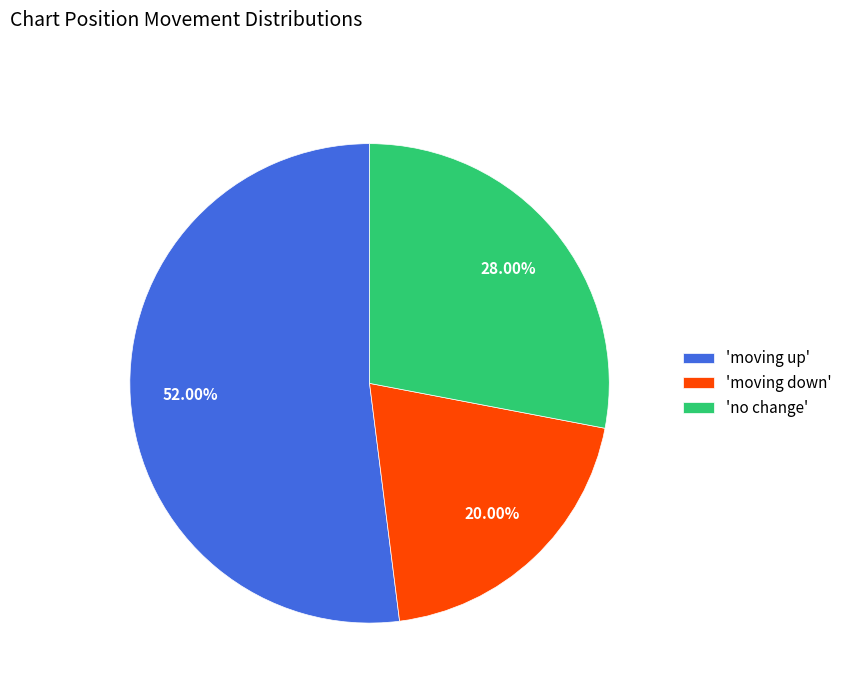

To the nearest percent, what is the difference between the largest and smallest slice percentages?

32%